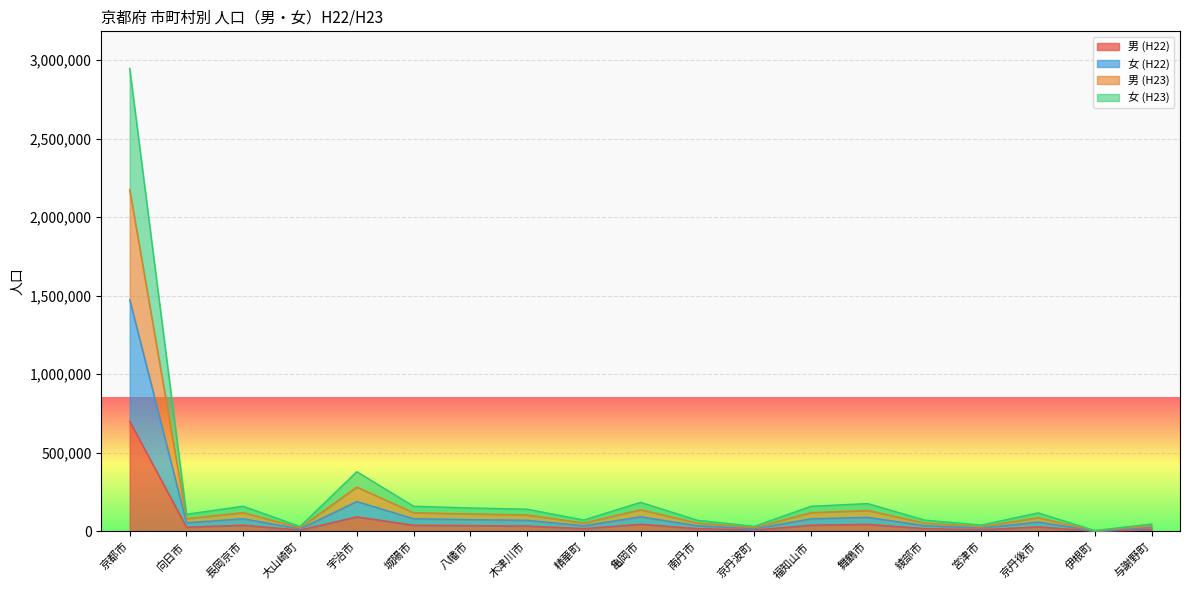

True or false: 女 (H22) and 女 (H23) cross at least once.

False